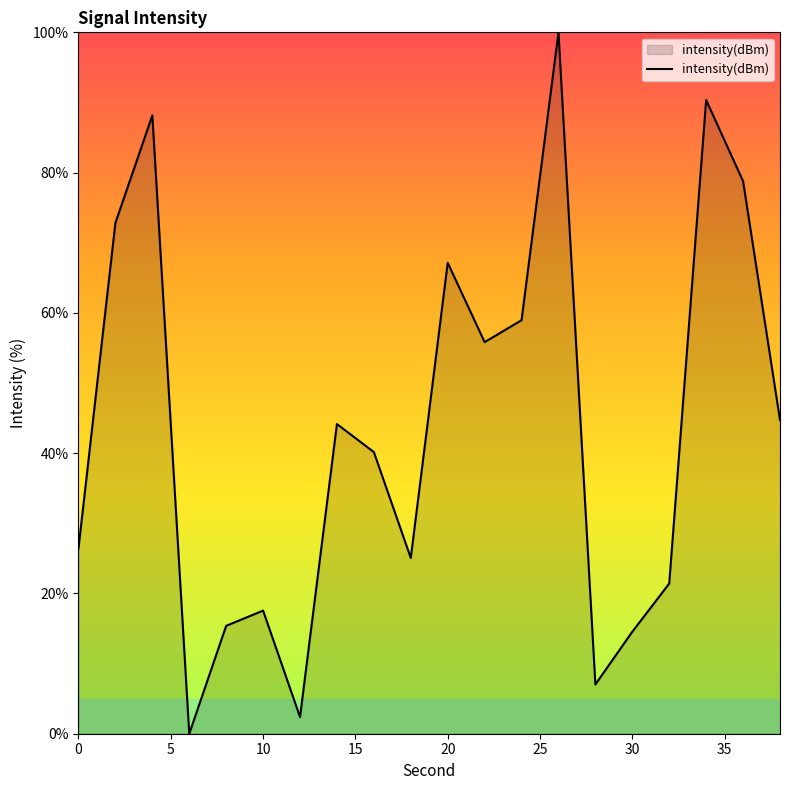

What is the greatest value displayed?

100.0